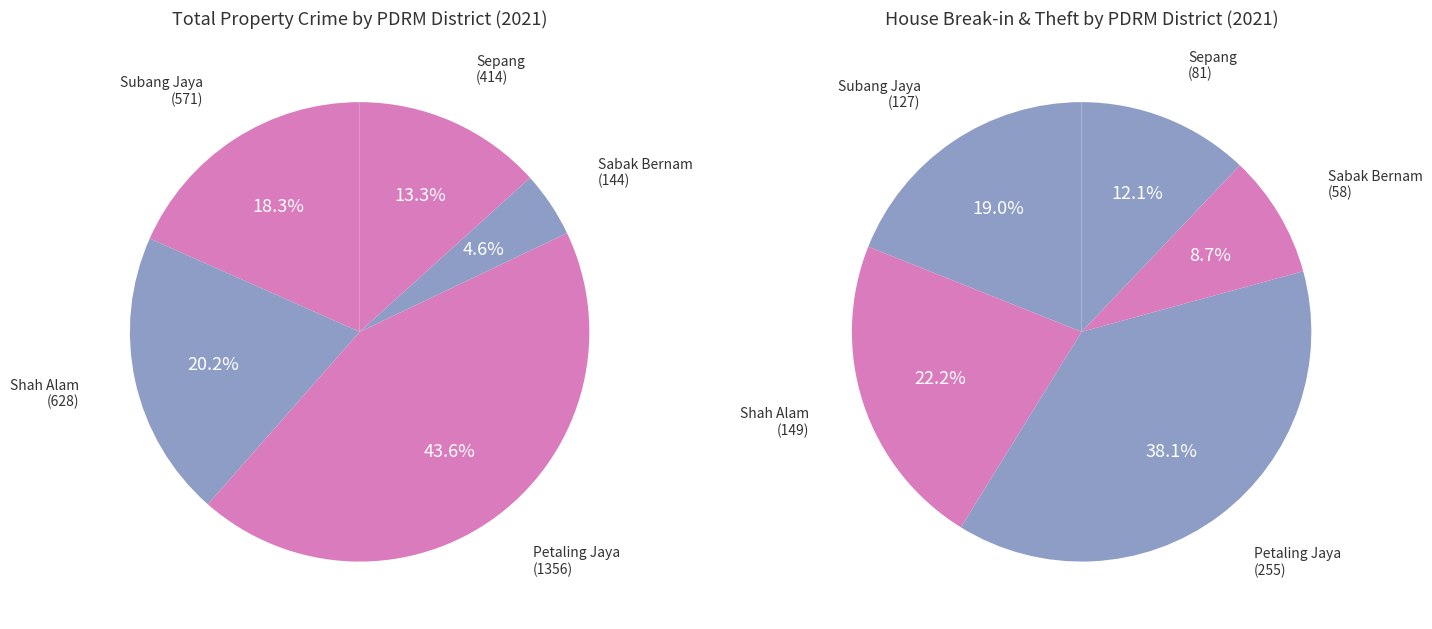

What percentage do Sepang and Subang Jaya together represent?

31.6%